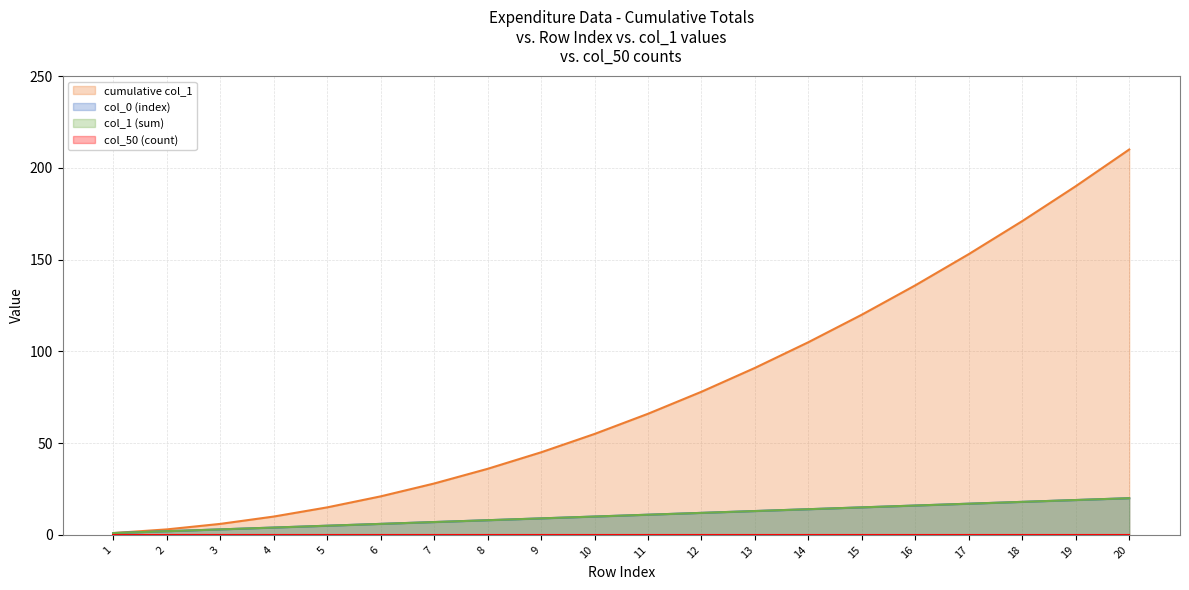

Which label corresponds to the largest value in the chart?

20